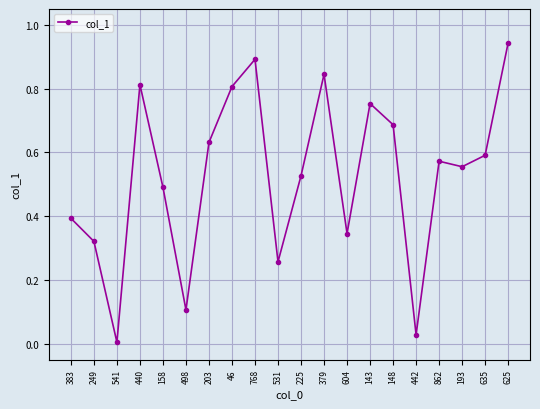

True or false: the data has more than 0 interior local peaks.

True